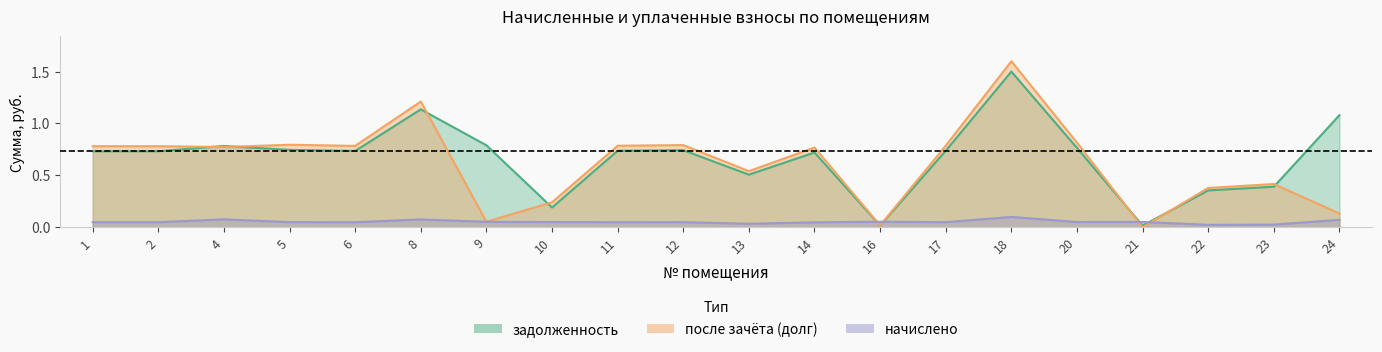

At which category does the chart reach its peak across all series?

18